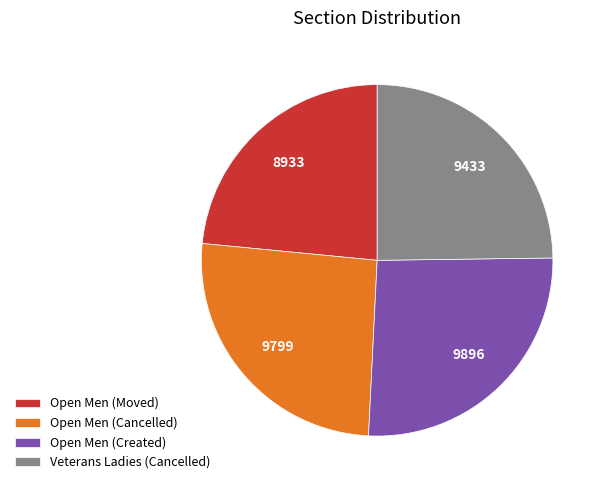

How many segments does this pie chart have?

4